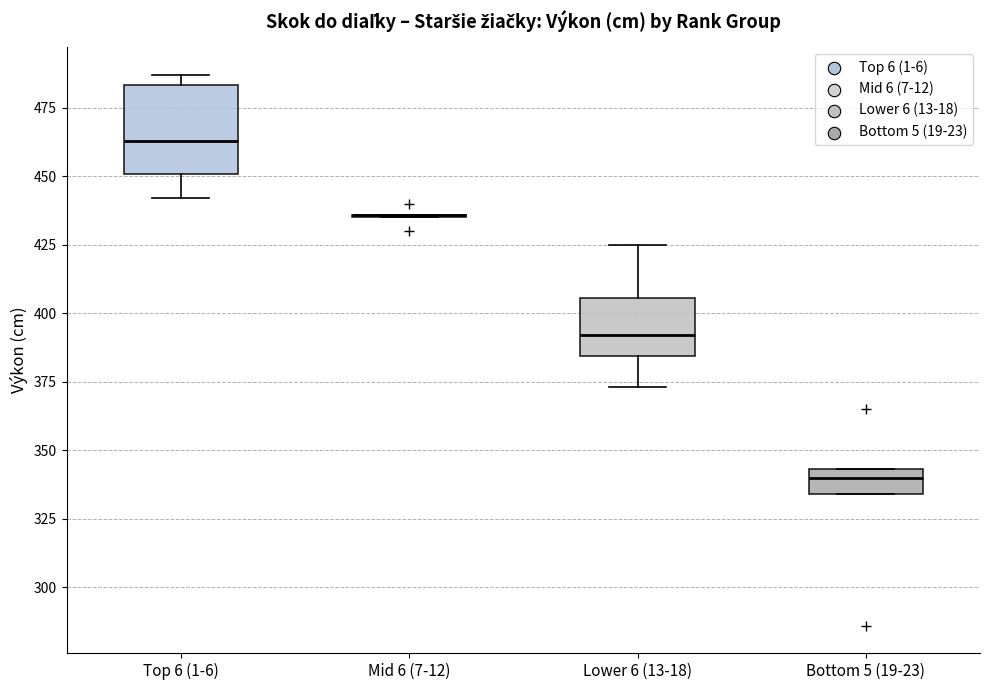

Reading left to right, read every box against the y-axis: the position of its median line, the range the box covers, and the ends of its whiskers. The values are not printed on the chart, so give them approximately, as read against the axis.

Top 6 (1-6): median 465, box 450 to 485, whiskers 440 to 485 (just above the box's upper edge)
Mid 6 (7-12): box collapsed to a line at 435, whiskers 435 to 435
Lower 6 (13-18): median 390, box 385 to 405, whiskers 375 to 425
Bottom 5 (19-23): median 340, box 335 to 345, whiskers 335 to 345